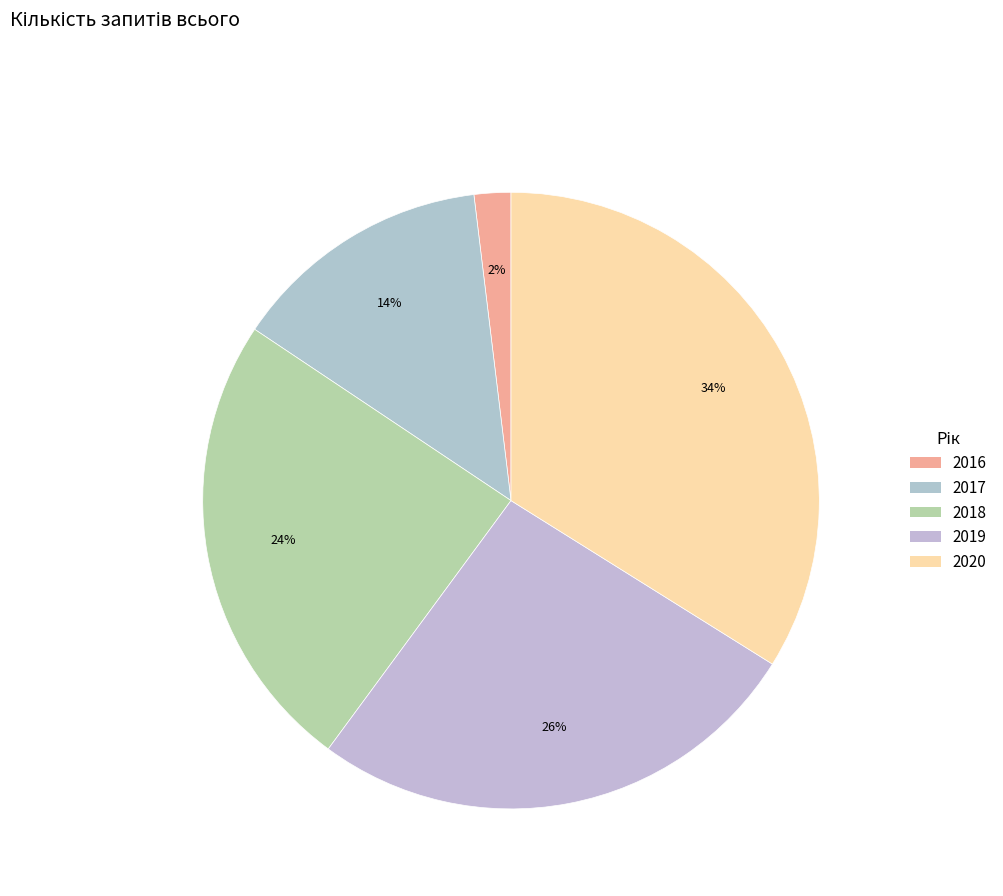

Is it true that 2019 is 26% of the pie?

True